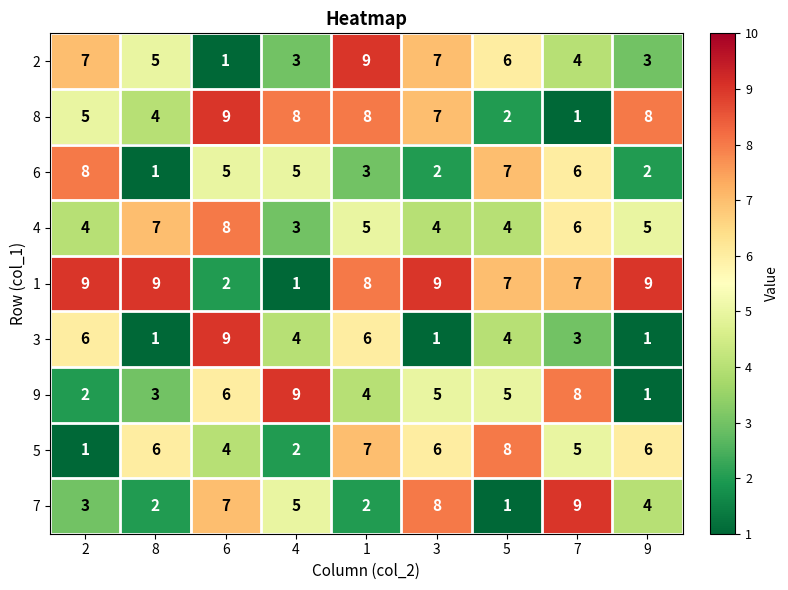

The value of 1 at 2 is 9. True or false?

True